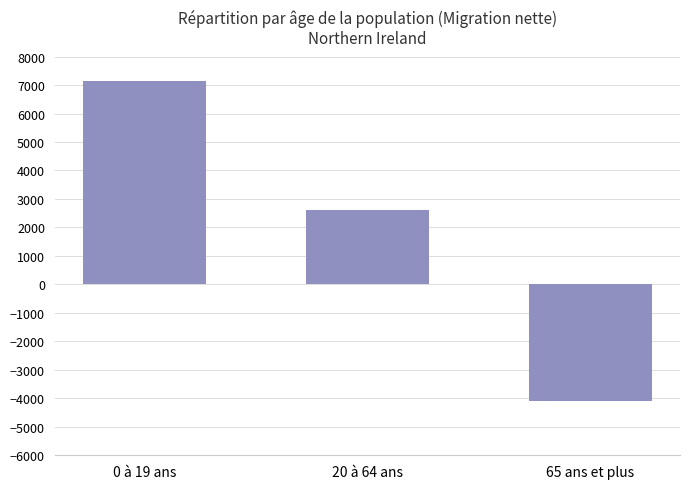

Reading left to right, what are all the values shown in this chart?

7151	2596	-4089